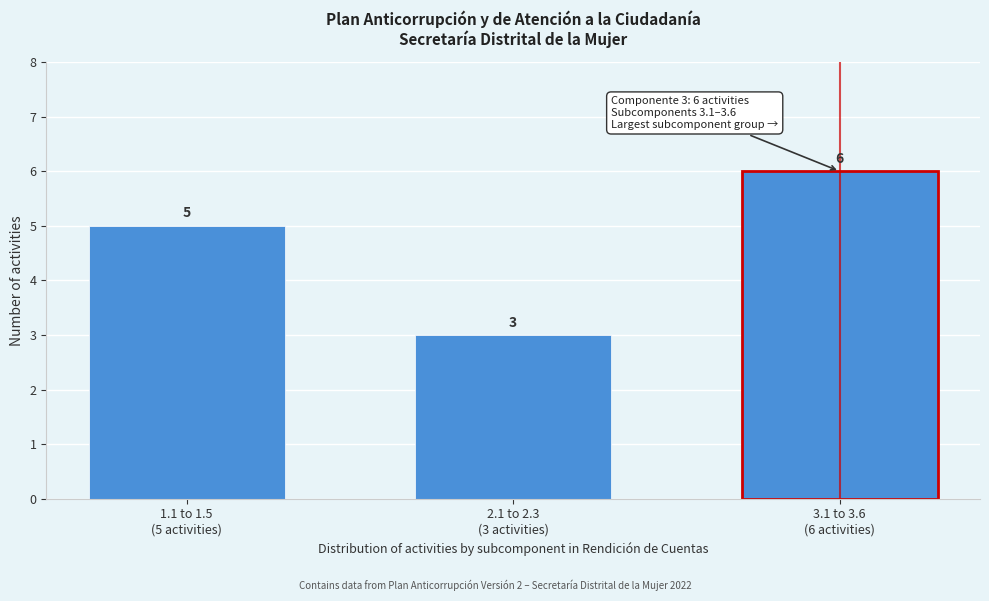

Reading left to right, transcribe all the data shown in this chart.

5	3	6